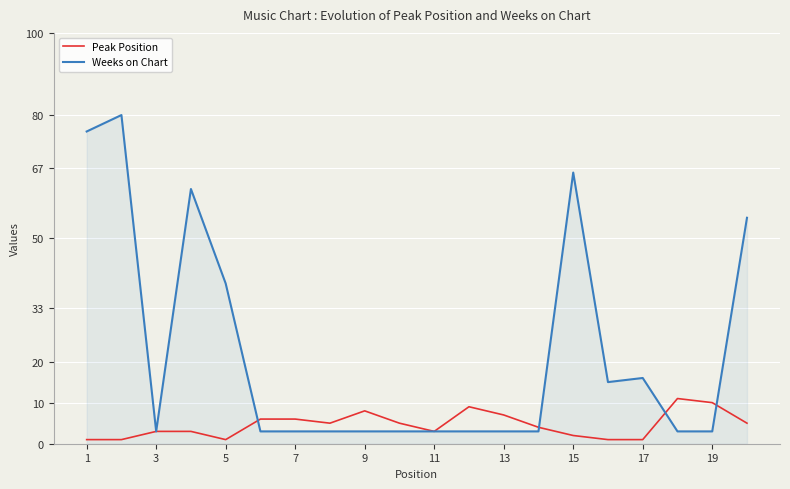

What is the difference between the maximum and minimum values in the Weeks on Chart series?

77